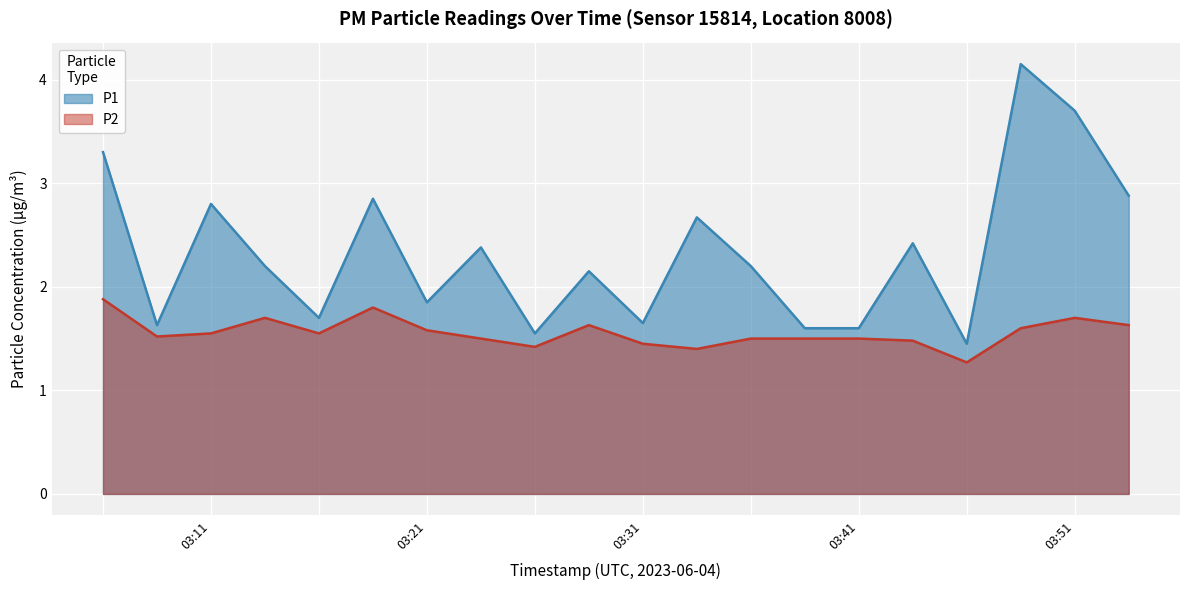

Which series has the largest total across all categories?

P1